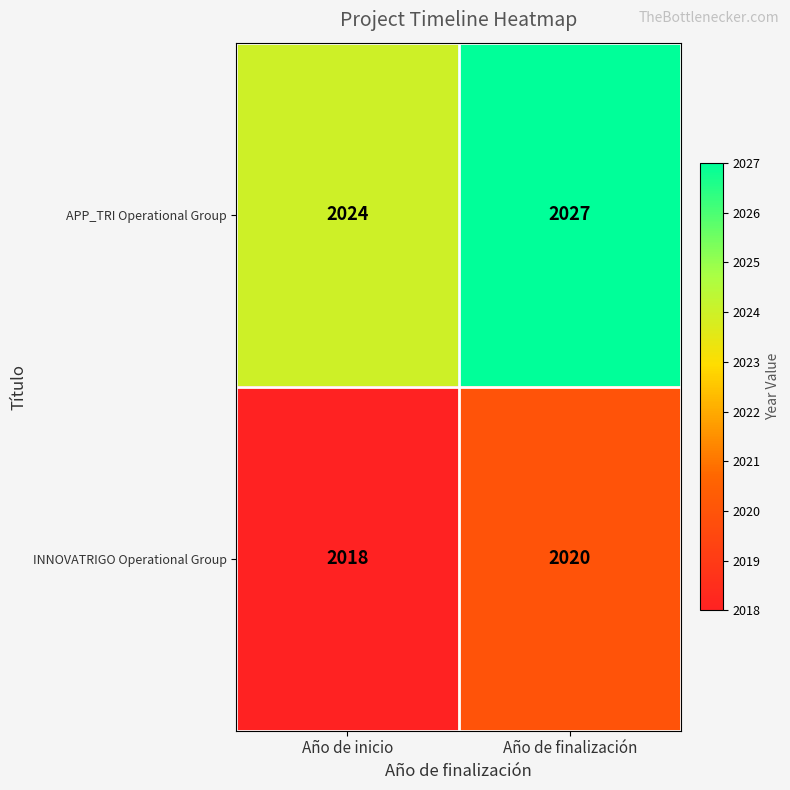

What is the sum of the INNOVATRIGO Operational Group values at Año de inicio and Año de finalización?

4038